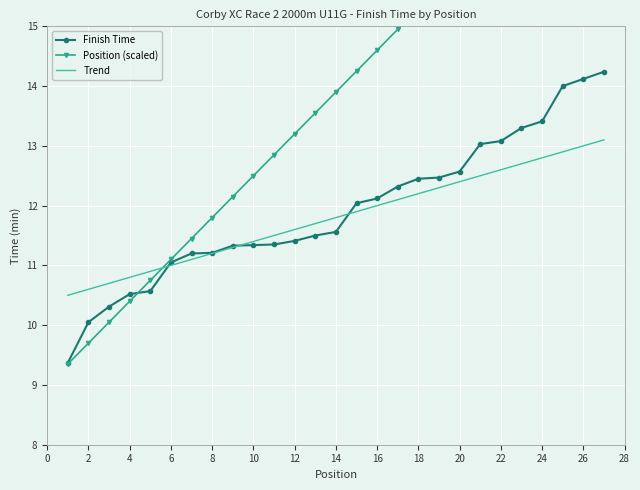

True or false: Trend and Finish Time cross at least once.

True